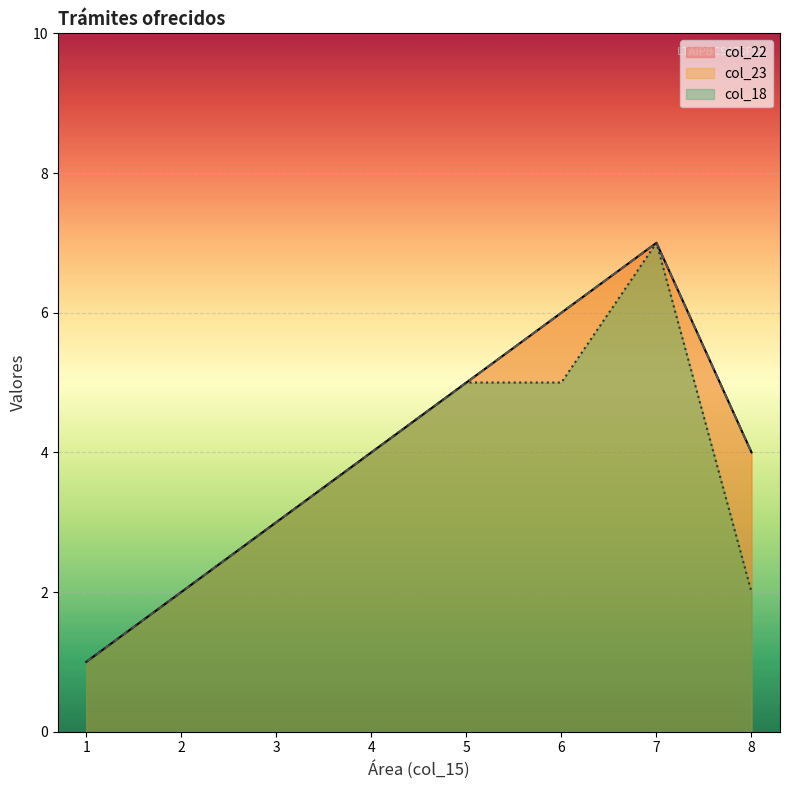

List the series in order of their peak value, lowest first.

col_22, col_23, col_18